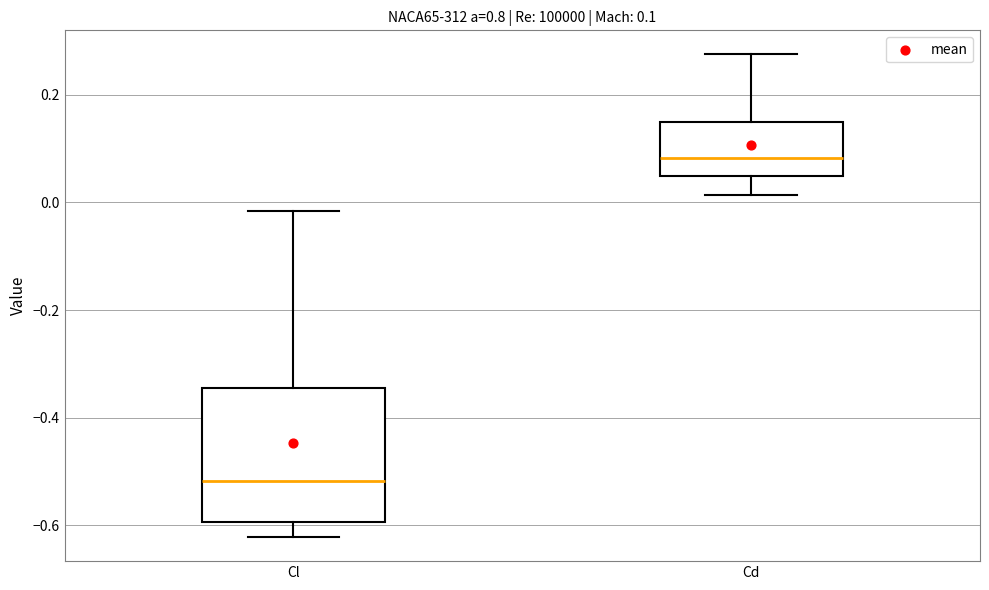

Which box has the lowest median line?

Cl